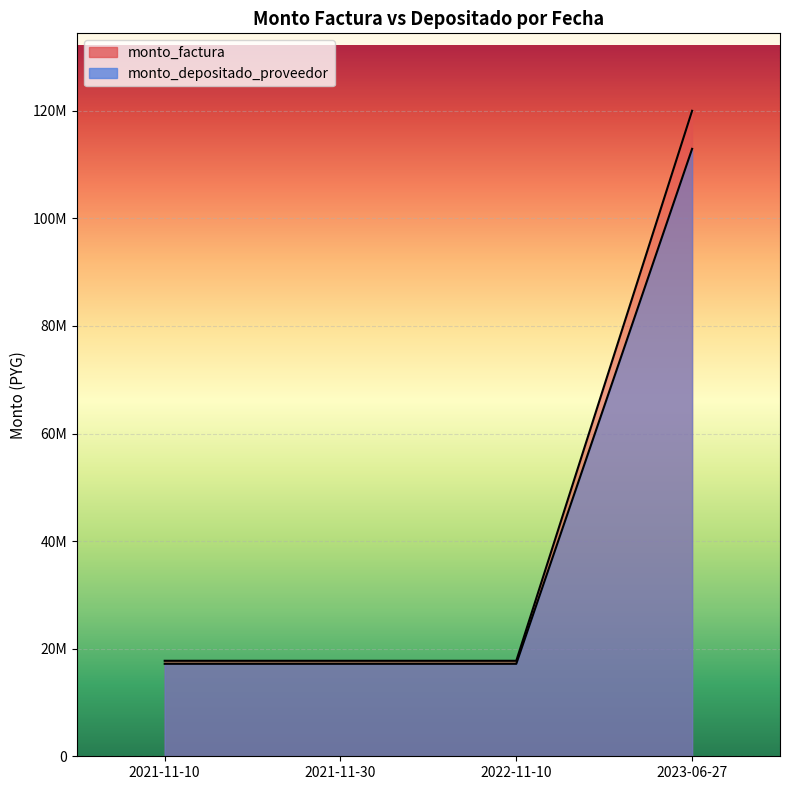

List the series in order of their overall mean, lowest first.

monto_depositado_proveedor, monto_factura